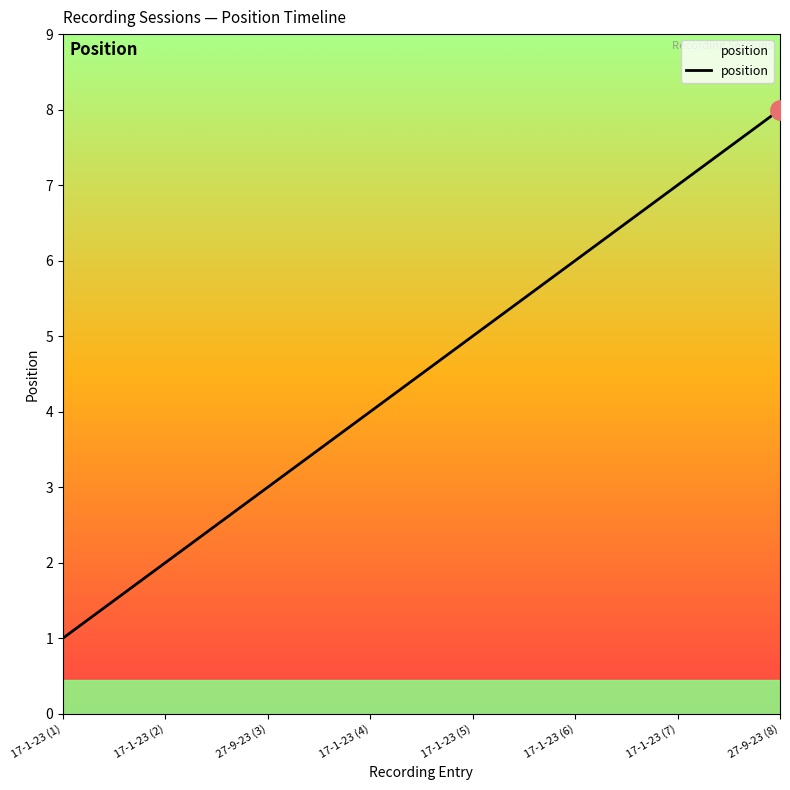

What position from the right is 27-9-23 (3)?

6